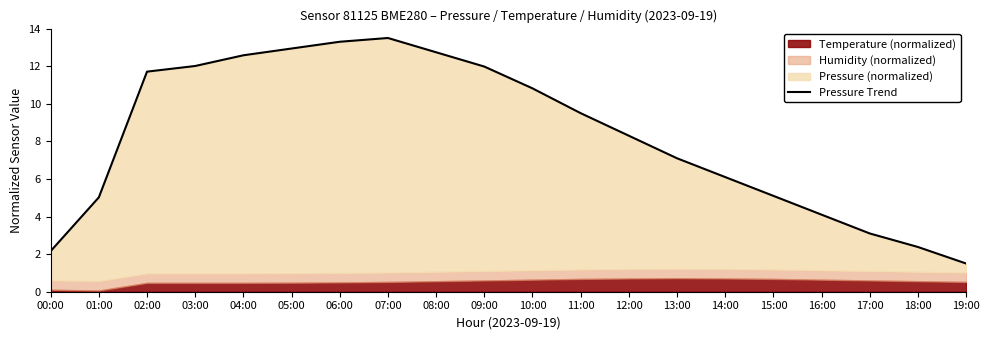

Rank the categories by value from lowest to highest.

19:00, 00:00, 18:00, 17:00, 16:00, 01:00, 15:00, 14:00, 13:00, 12:00, 11:00, 10:00, 02:00, 09:00, 03:00, 04:00, 08:00, 05:00, 06:00, 07:00